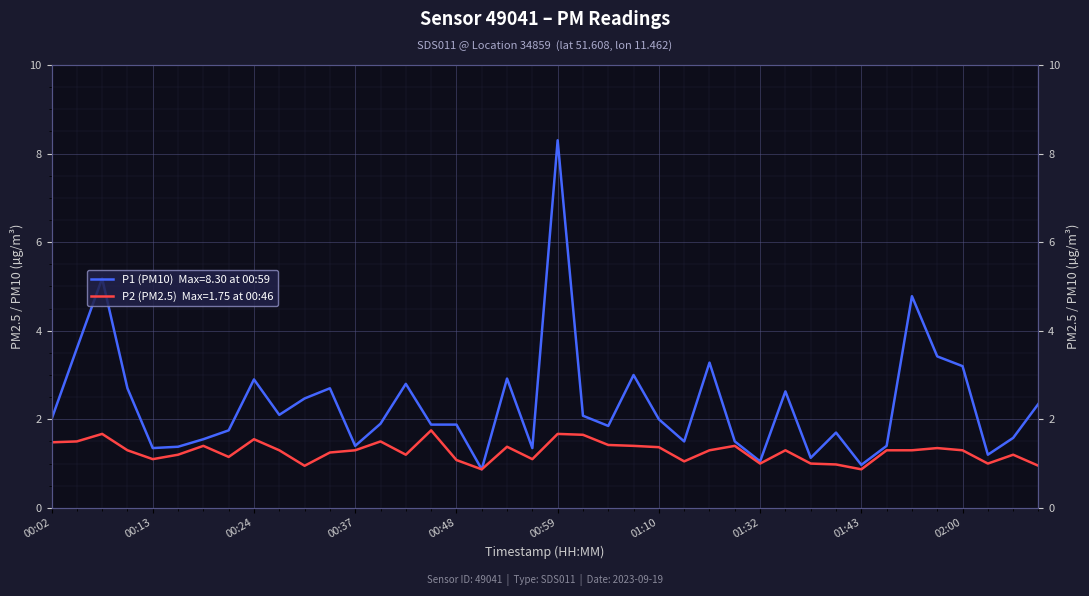

How many lines are shown in the chart?

2